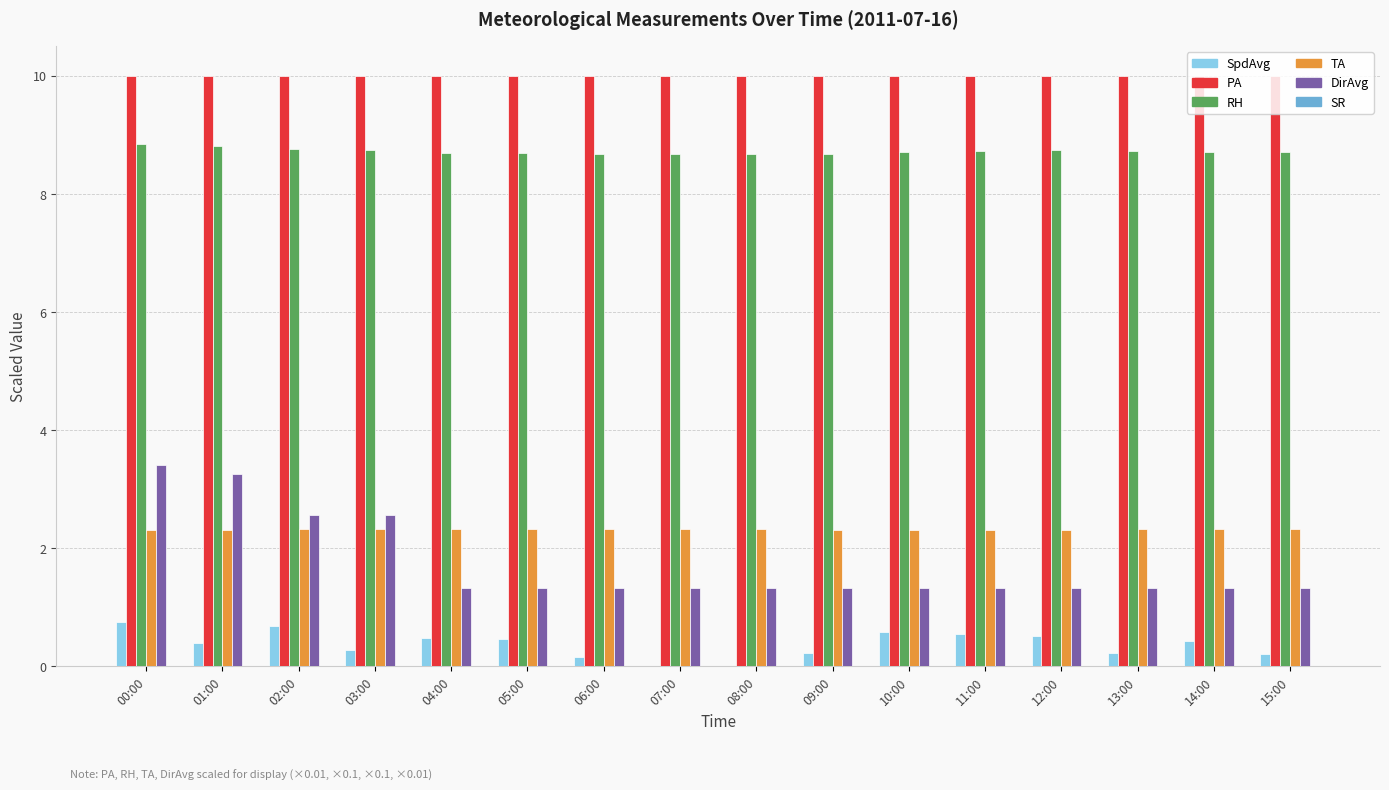

Is it true that TA equals 2.3 at 01:00?

True